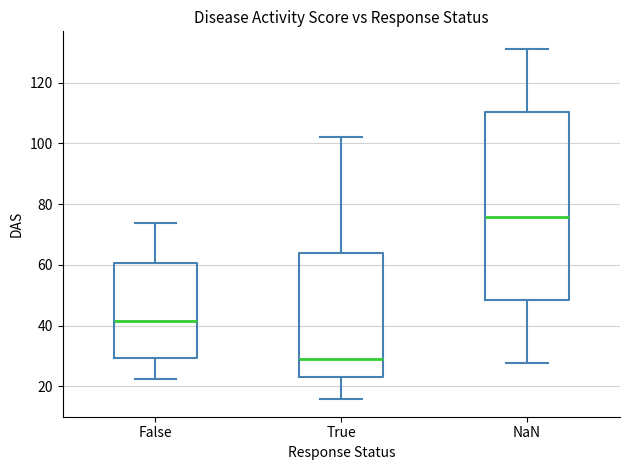

Which box is the tallest, from its lower edge to its upper edge?

NaN